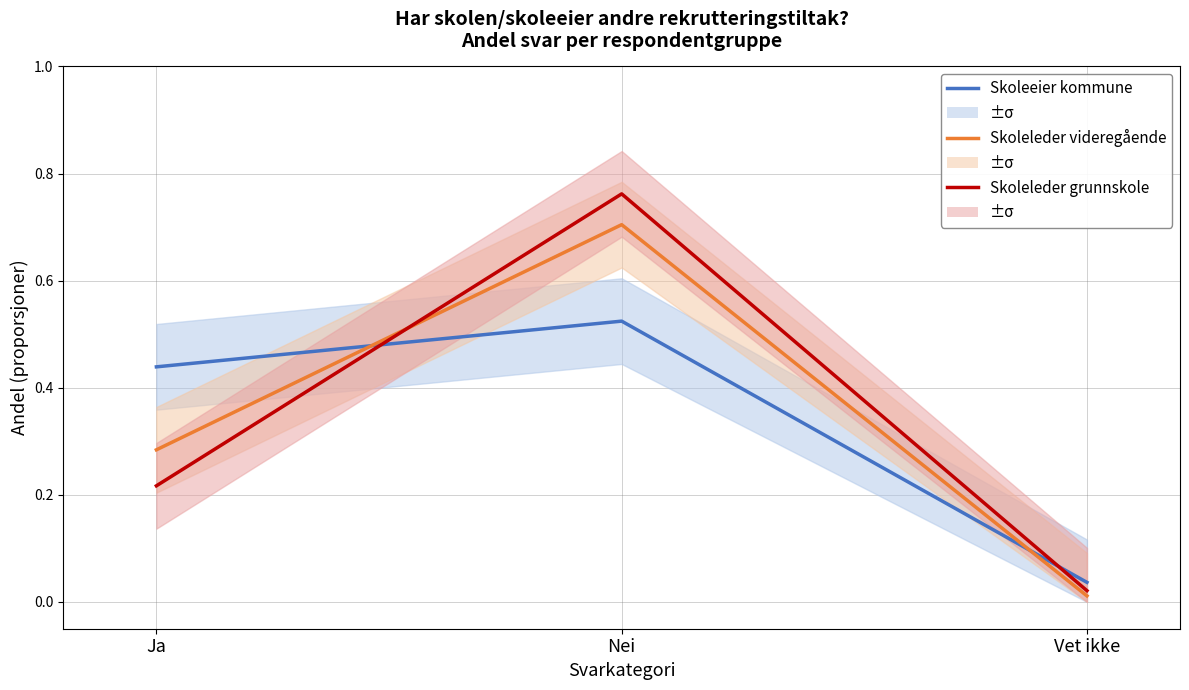

Reading left to right, list all the values displayed in this chart.

Skoleeier kommune: 0.4	0.5	0.0
Skoleleder videregående: 0.3	0.7	0.0
Skoleleder grunnskole: 0.2	0.8	0.0